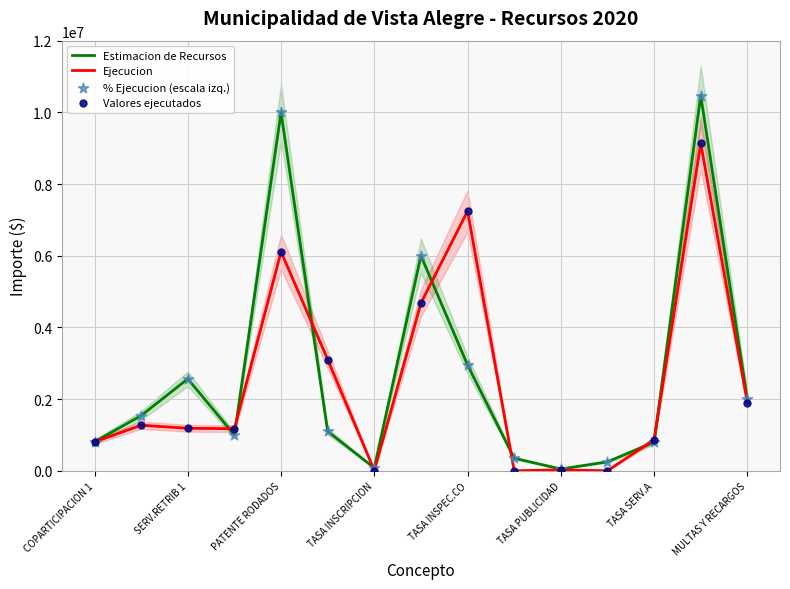

Which series has the largest total across all categories?

Estimacion de Recursos